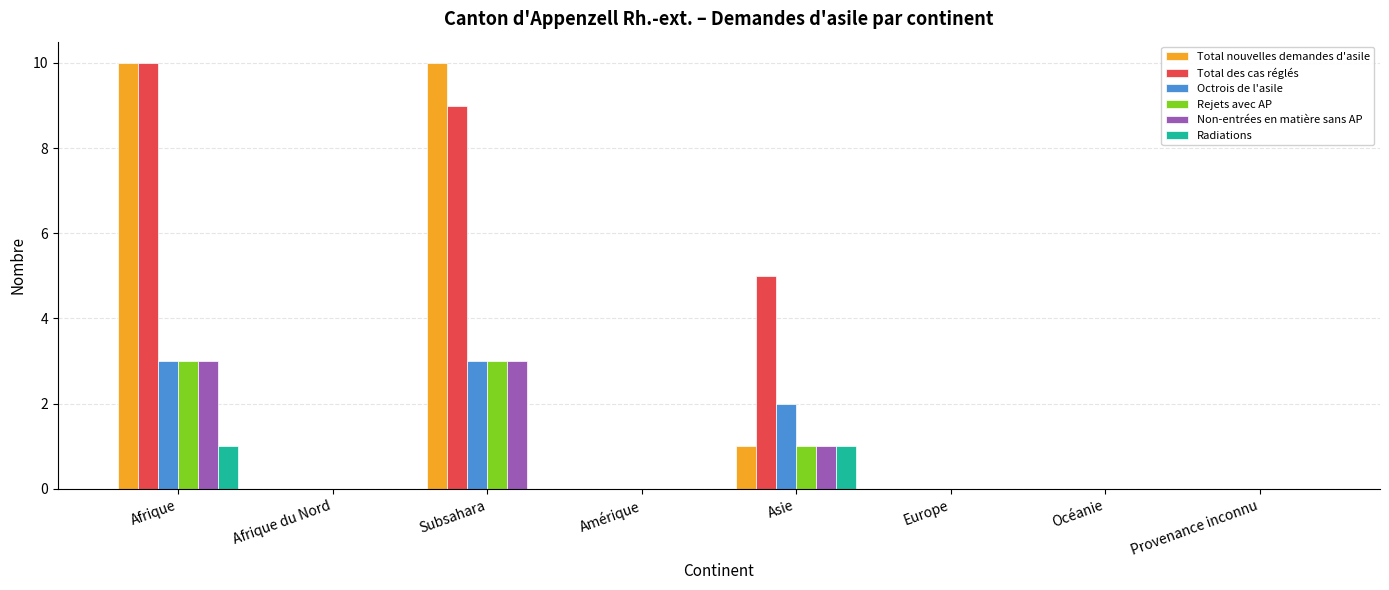

How many groups of bars are there?

8